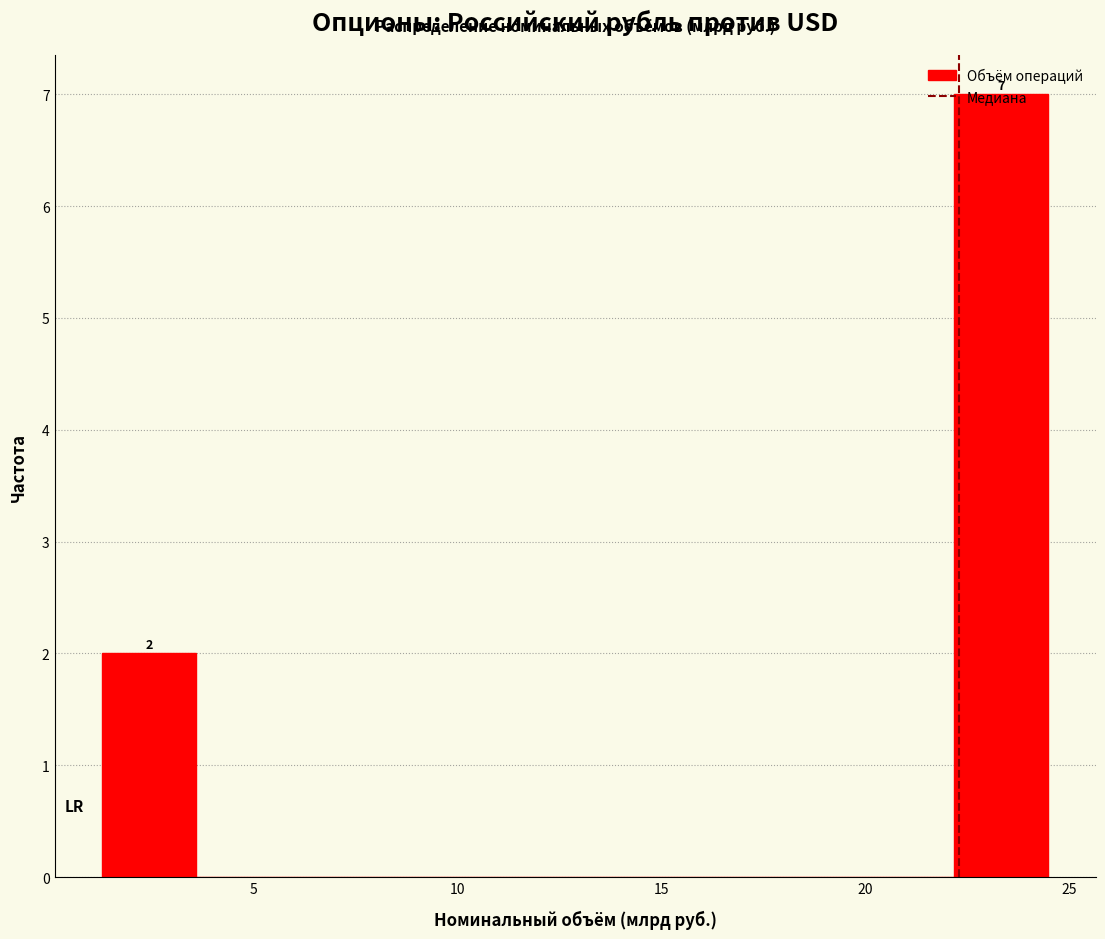

Over which range of the x-axis is the bar tallest?

22.0 to 24.5